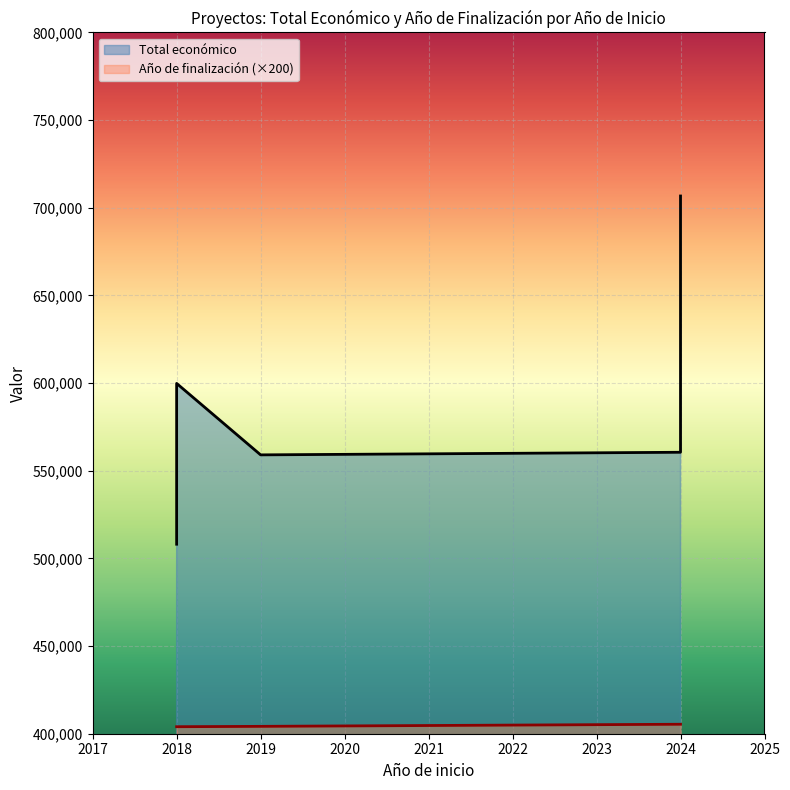

Reading right to left, extract all data points from this chart.

Total económico: 706697	599806	599792	590712	560529	559047	508090
Año de finalización: 2027	2020	2027	2027	2027	2021	2020